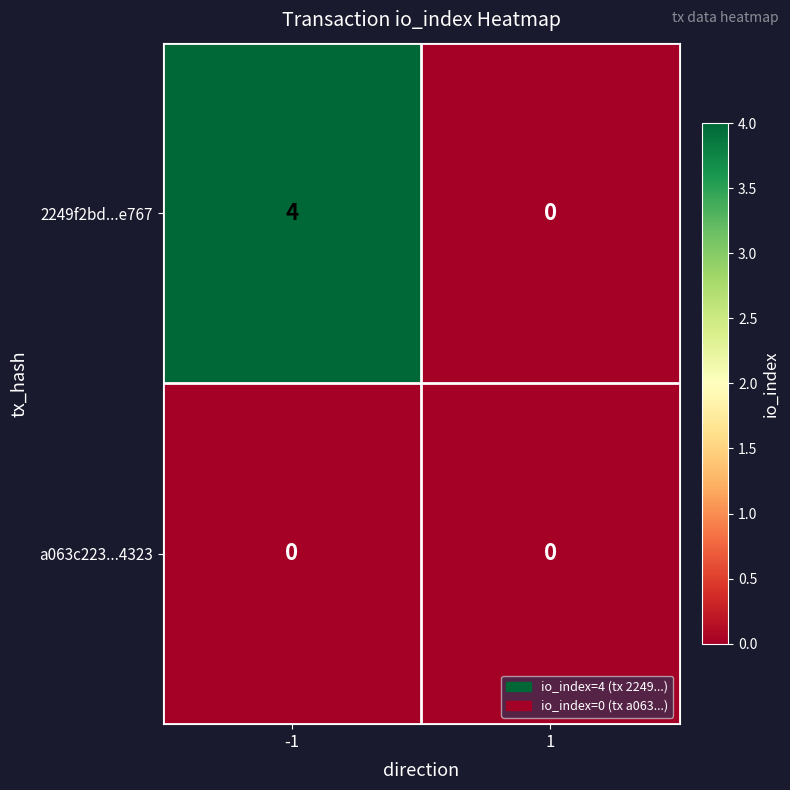

Which series has the largest total across all categories?

2249f2bd...e767